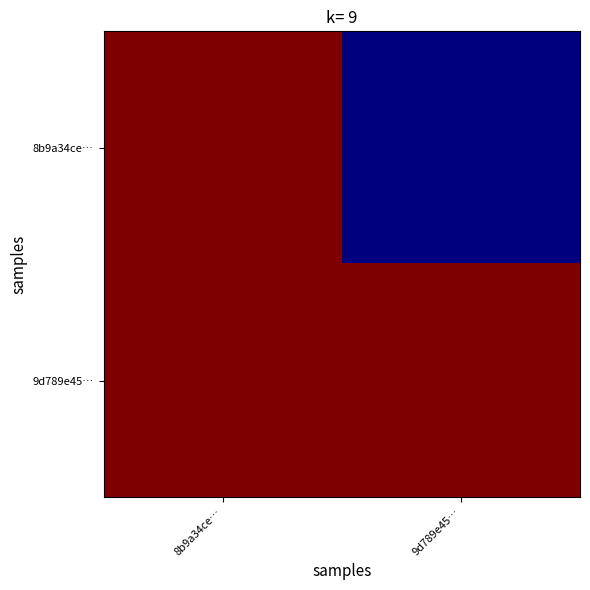

At which category does the chart reach its minimum across all series?

9d789e45…